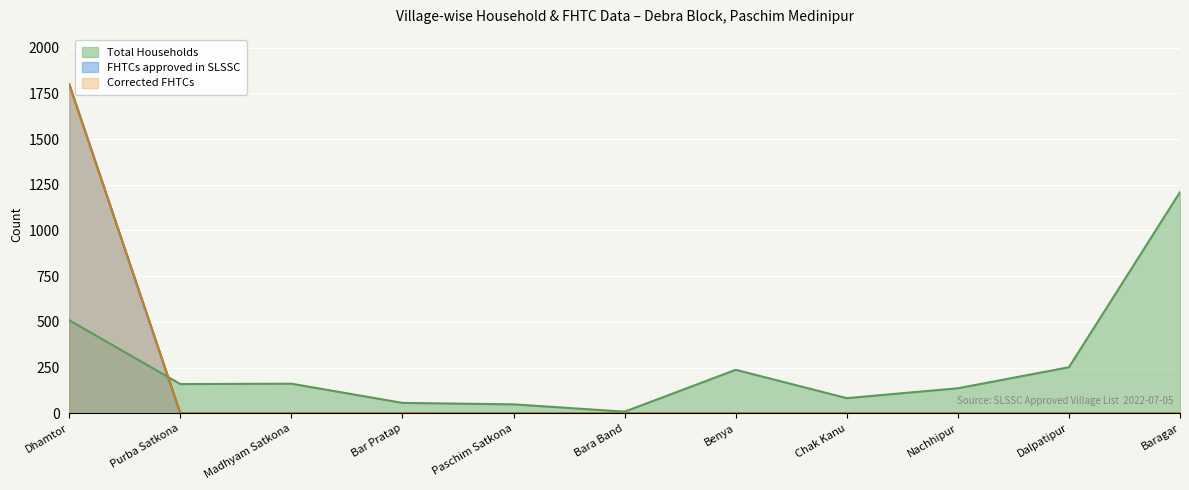

Is the value of Total Households at Nachhipur greater than the value of Corrected FHTCs at Madhyam Satkona?

Yes